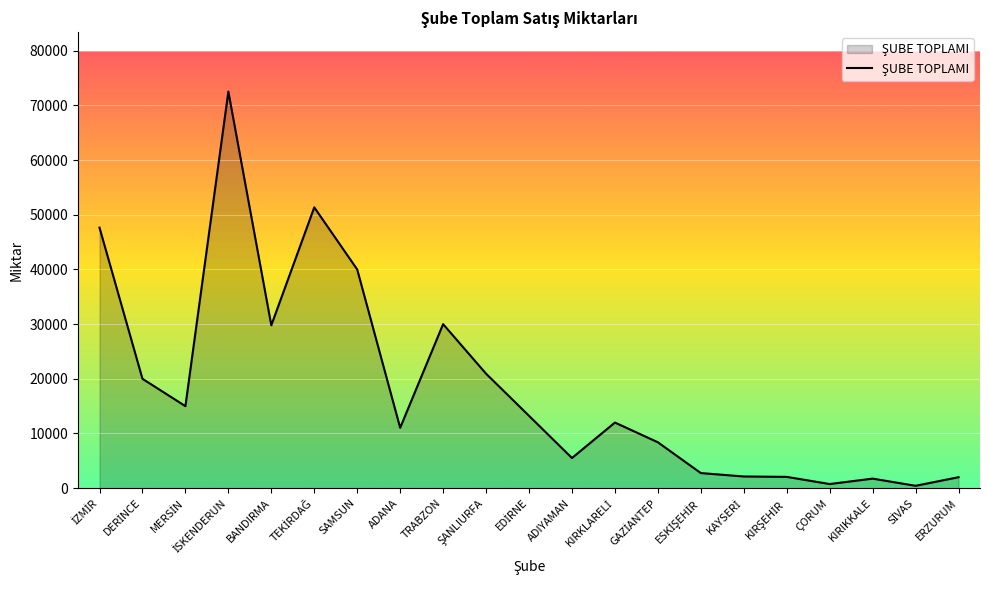

What is the sum of all values?

389310